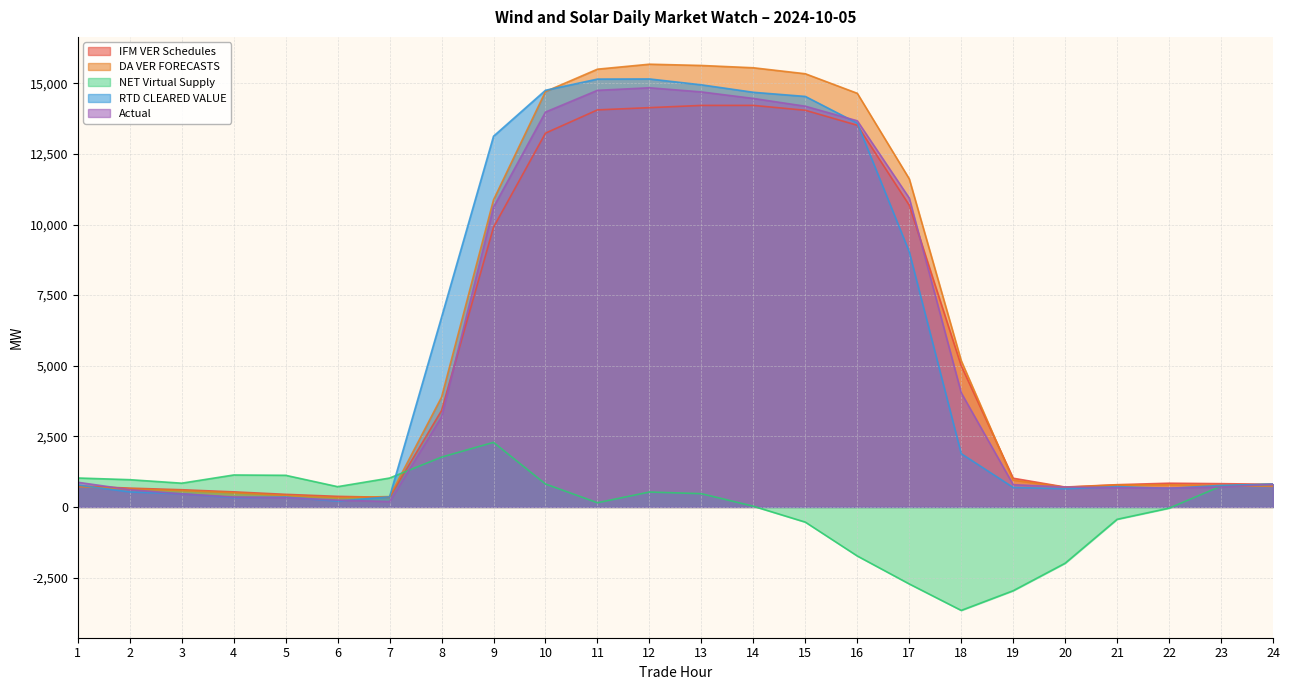

What is the sum of all NET Virtual Supply values?

313.3